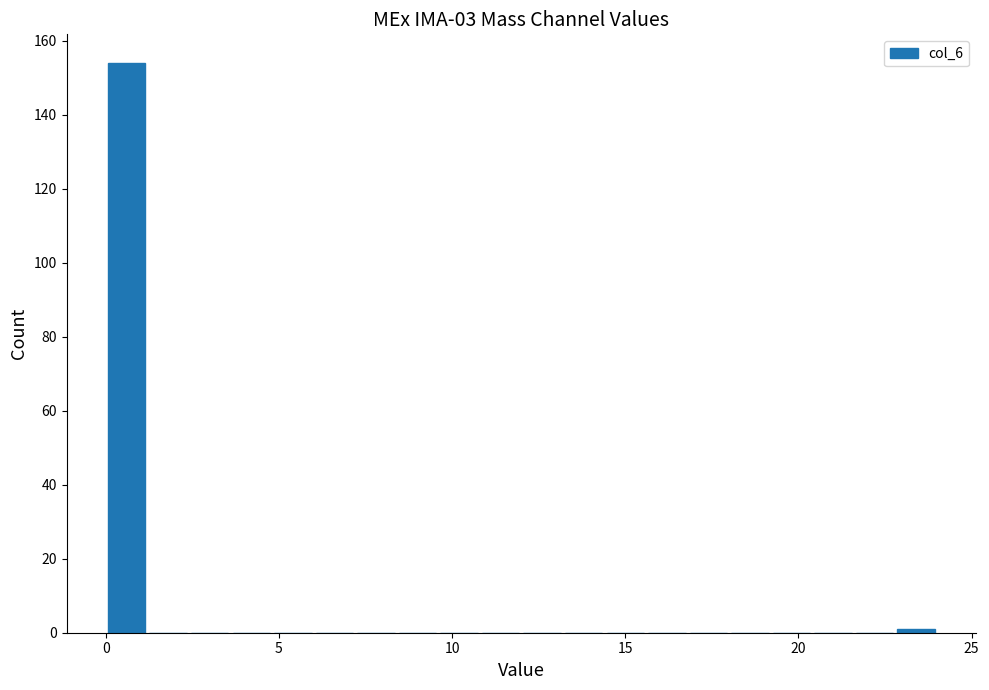

Read against the x-axis, roughly where is the centre of the tallest bar?

0.5